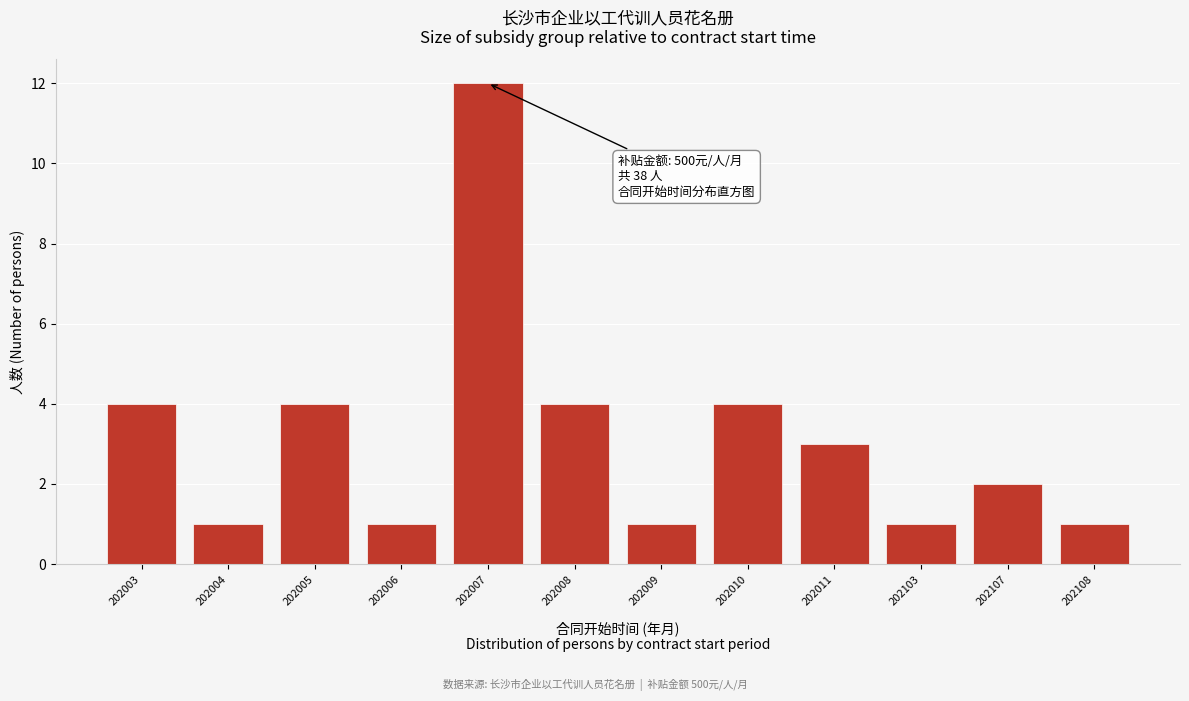

Reading left to right, transcribe all the data shown in this chart.

202003=4	202004=1	202005=4	202006=1	202007=12	202008=4	202009=1	202010=4	202011=3	202103=1	202107=2	202108=1